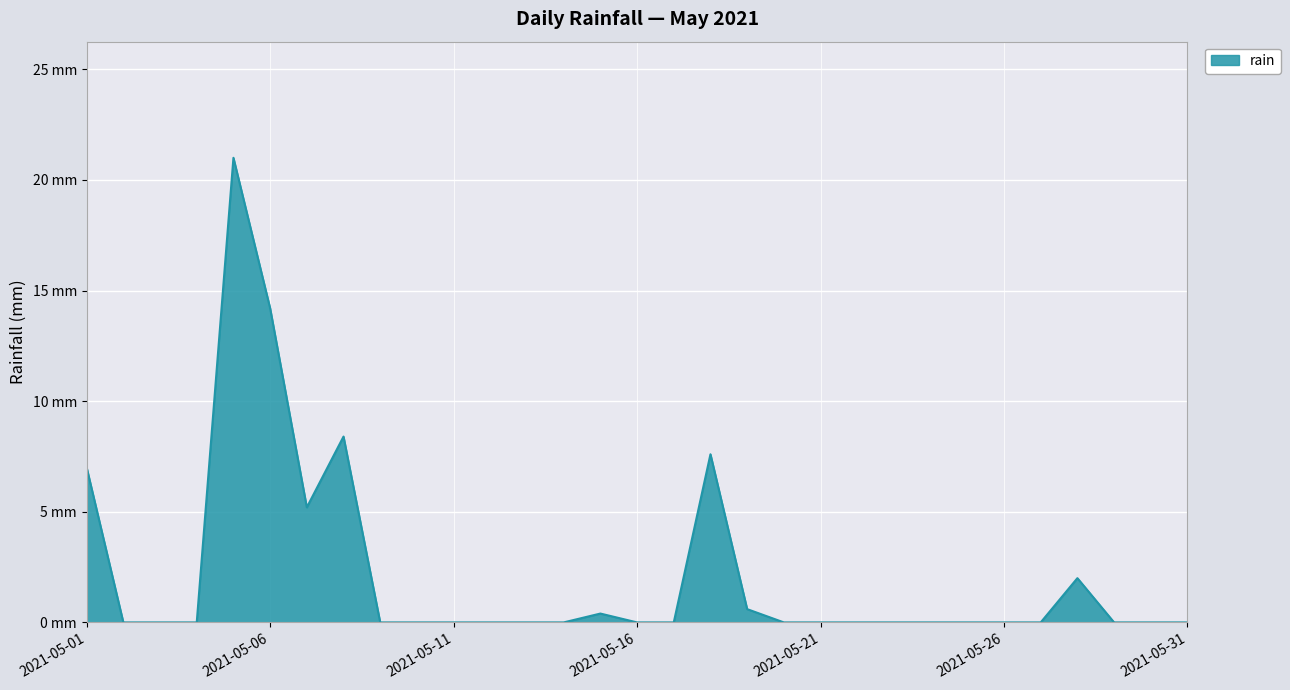

List the labels in order of value, largest first.

2021-05-05, 2021-05-06, 2021-05-08, 2021-05-18, 2021-05-01, 2021-05-07, 2021-05-28, 2021-05-19, 2021-05-15, 2021-05-02, 2021-05-03, 2021-05-04, 2021-05-09, 2021-05-10, 2021-05-11, 2021-05-12, 2021-05-13, 2021-05-14, 2021-05-16, 2021-05-17, 2021-05-20, 2021-05-21, 2021-05-22, 2021-05-23, 2021-05-24, 2021-05-25, 2021-05-26, 2021-05-27, 2021-05-29, 2021-05-30, 2021-05-31